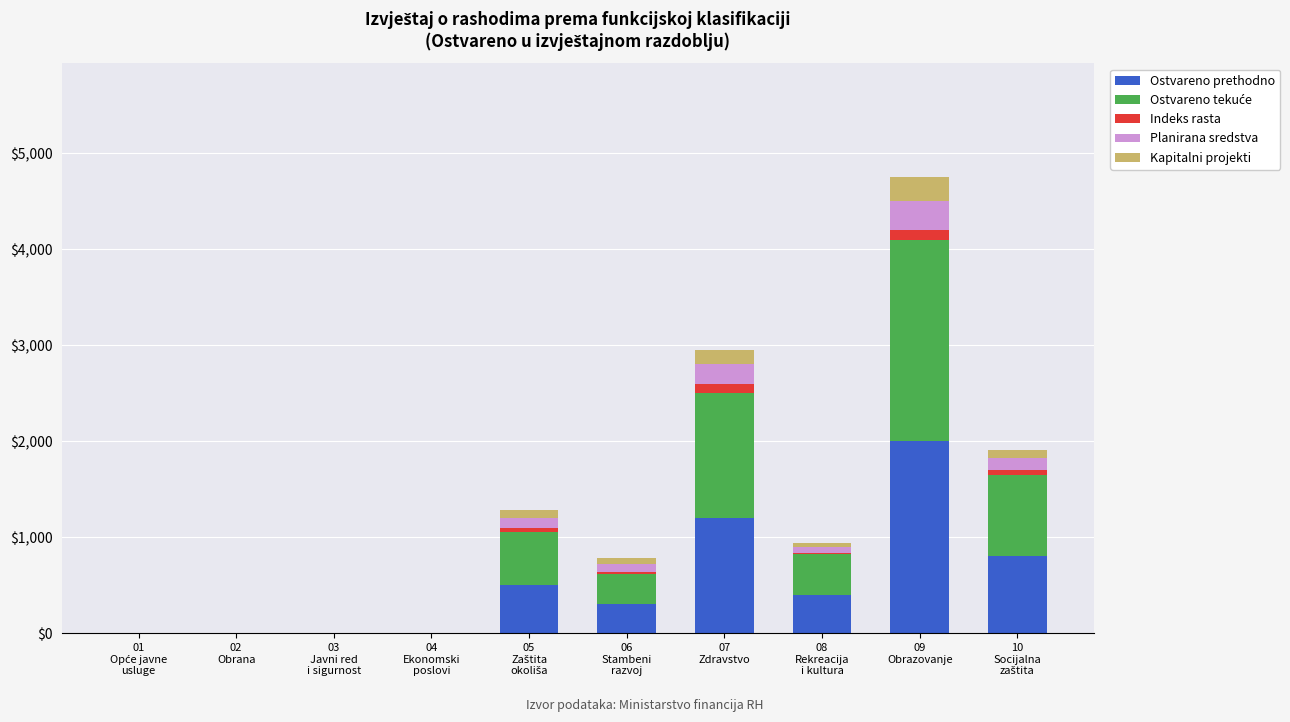

What is the maximum value for Ostvareno prethodno?

2000